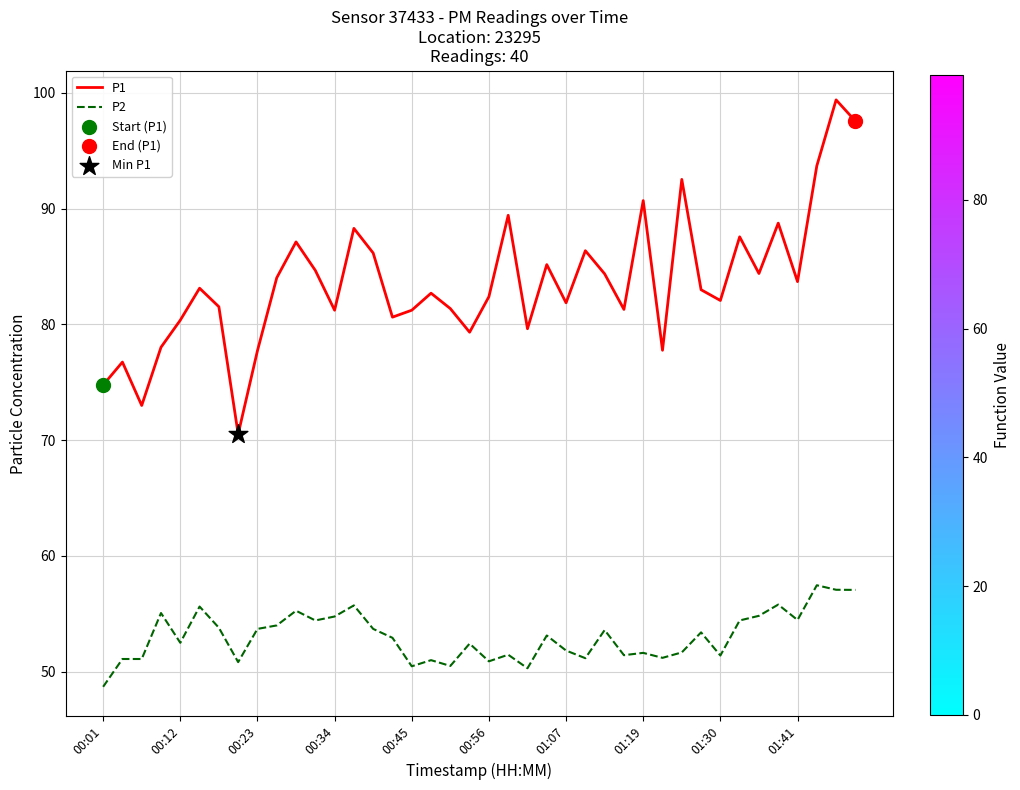

At how many categories does at least one series exceed 61?

40